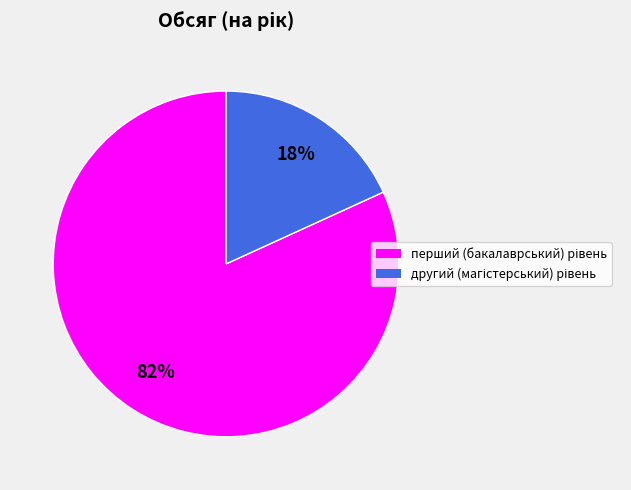

To the nearest percent, what is the difference between the largest and smallest slice percentages?

64%